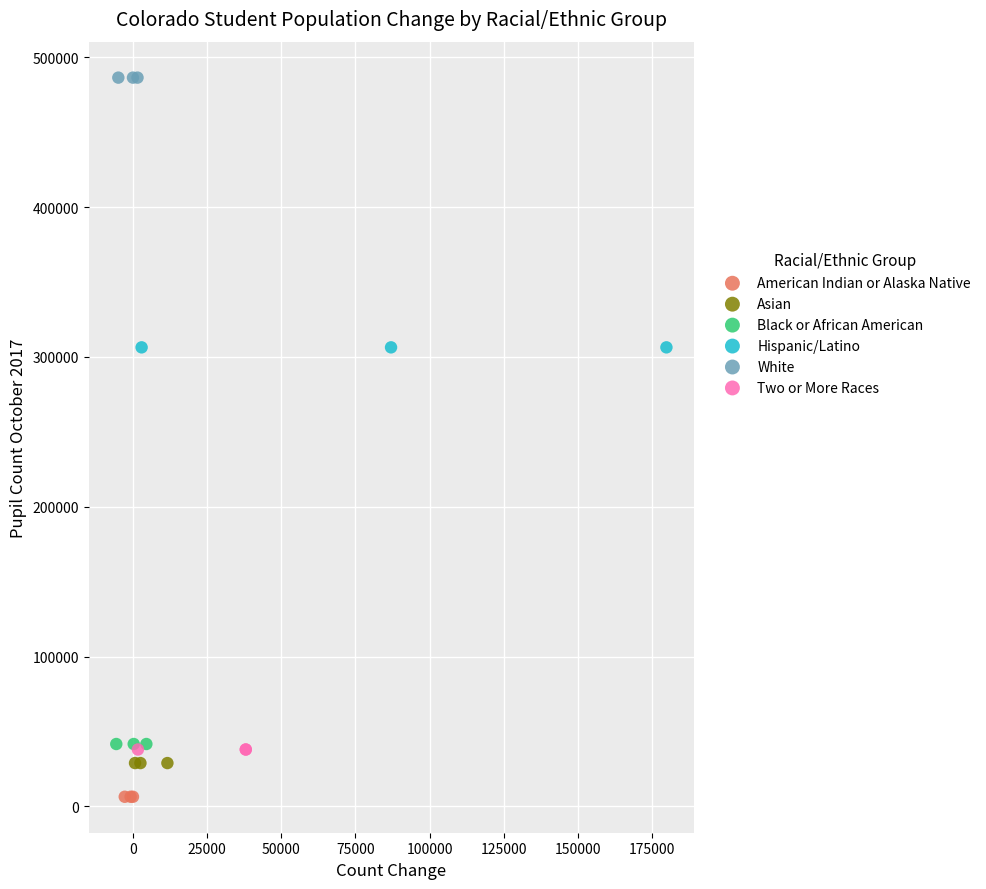

Which series reaches the minimum Y coordinate?

American Indian or Alaska Native